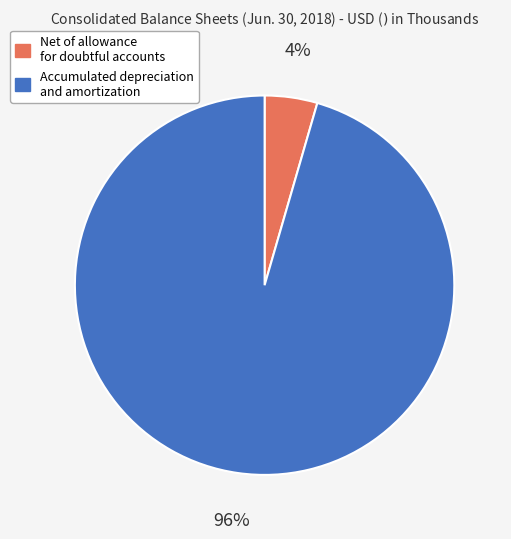

The Net of allowance for doubtful accounts slice represents 15% of the pie. True or false?

False